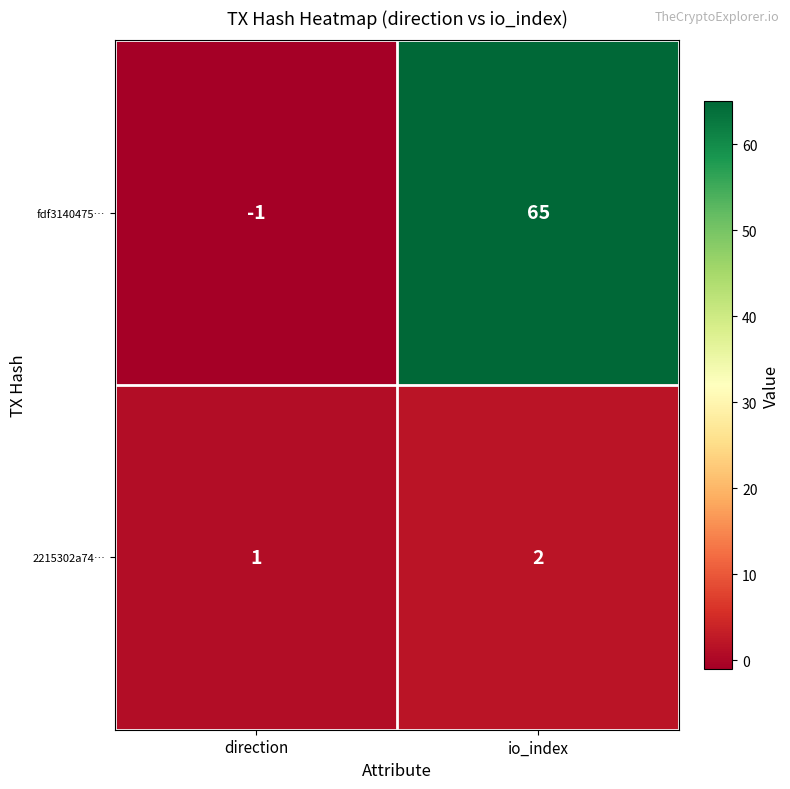

List the series in order of their overall mean, highest first.

fdf3140475…, 2215302a74…